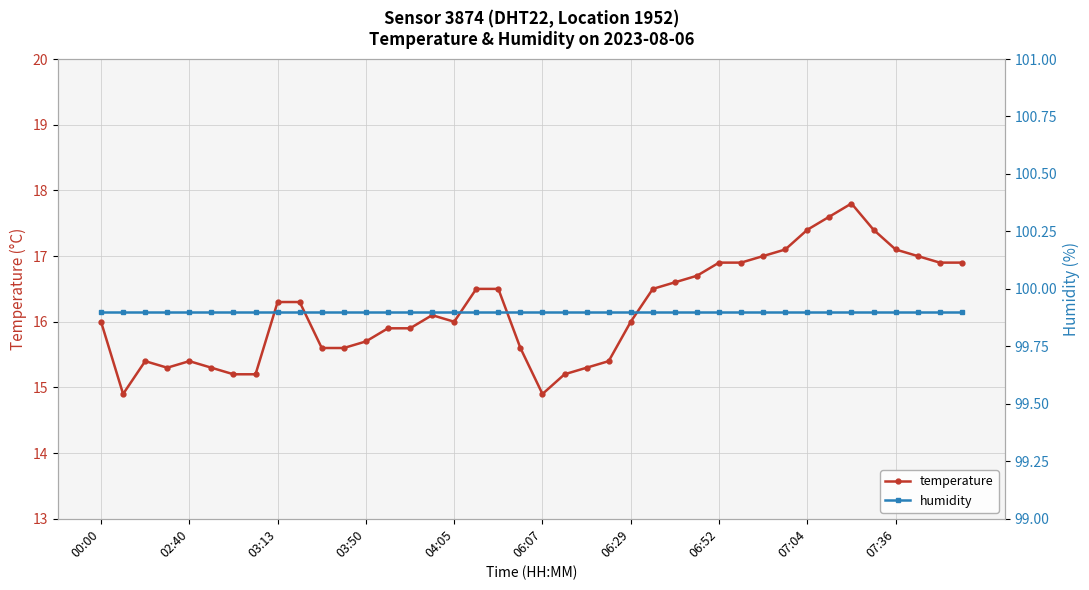

List the series in order of their overall mean, lowest first.

temperature, humidity